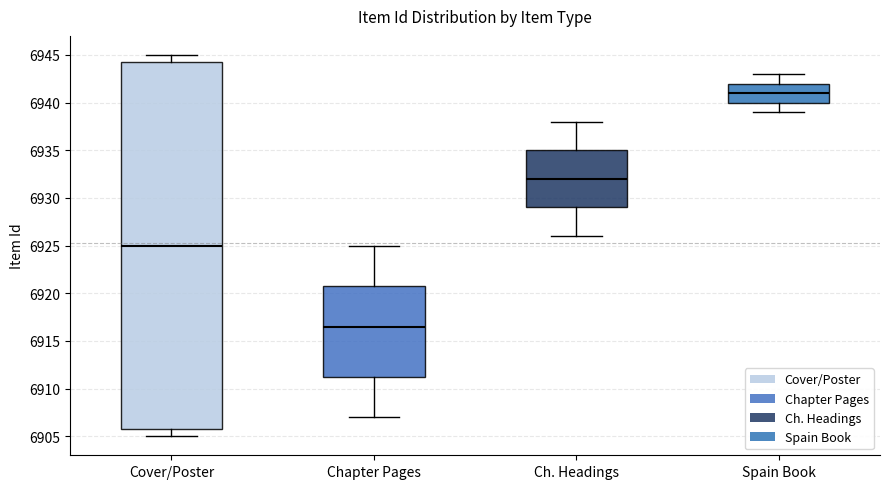

Comparing the boxes themselves (not the whiskers), which one is the tallest?

Cover/Poster